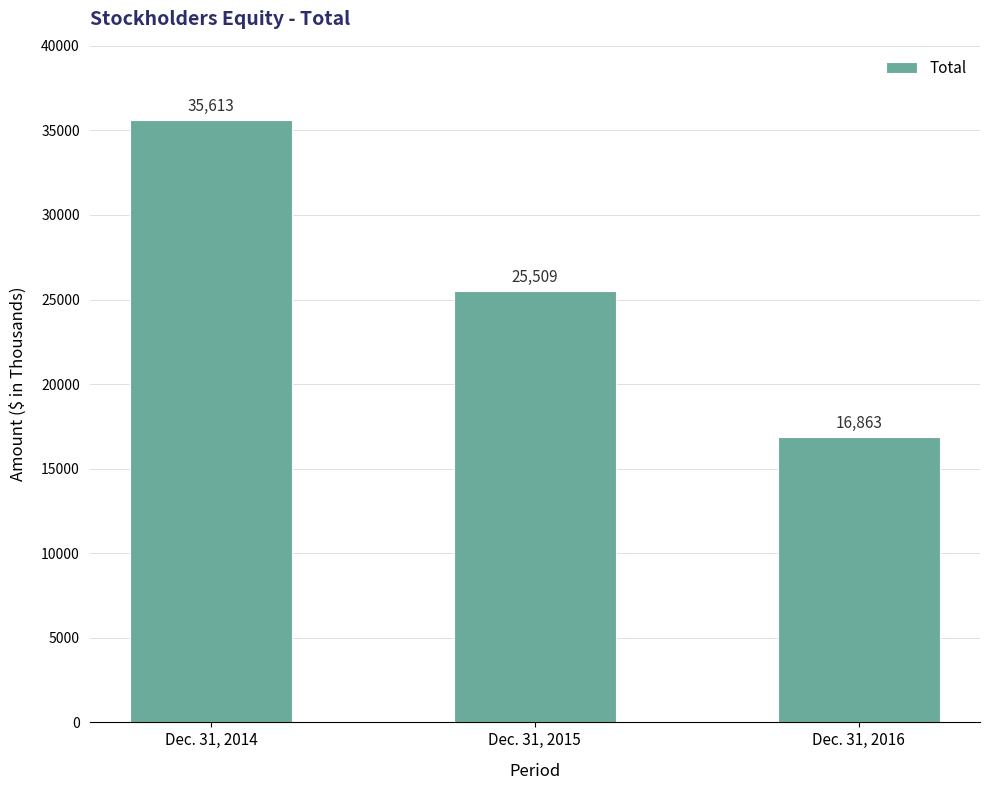

Which has a higher value, Dec. 31, 2014 or Dec. 31, 2016?

Dec. 31, 2014